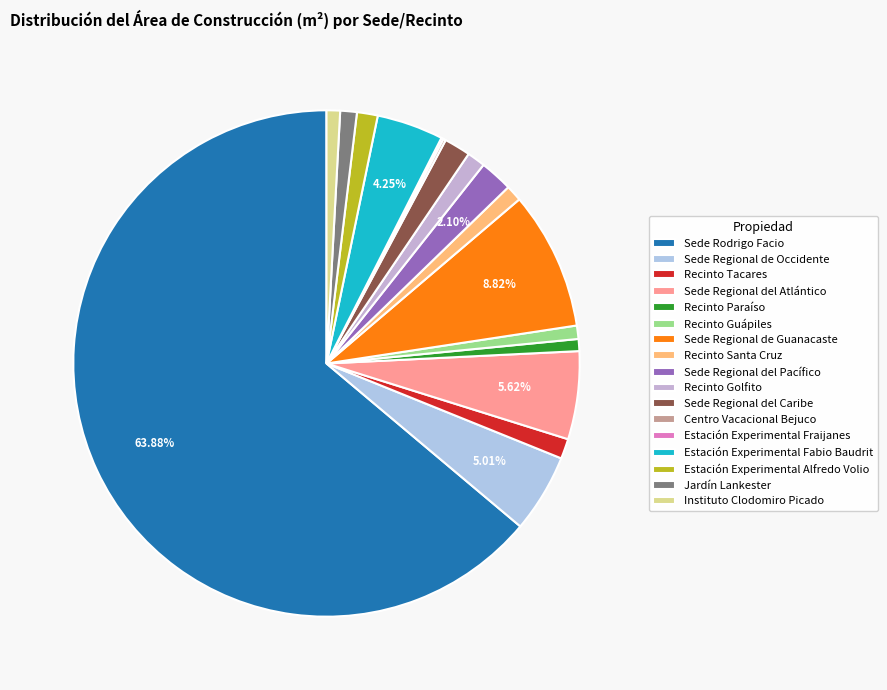

Is Recinto Golfito the majority of the pie?

No